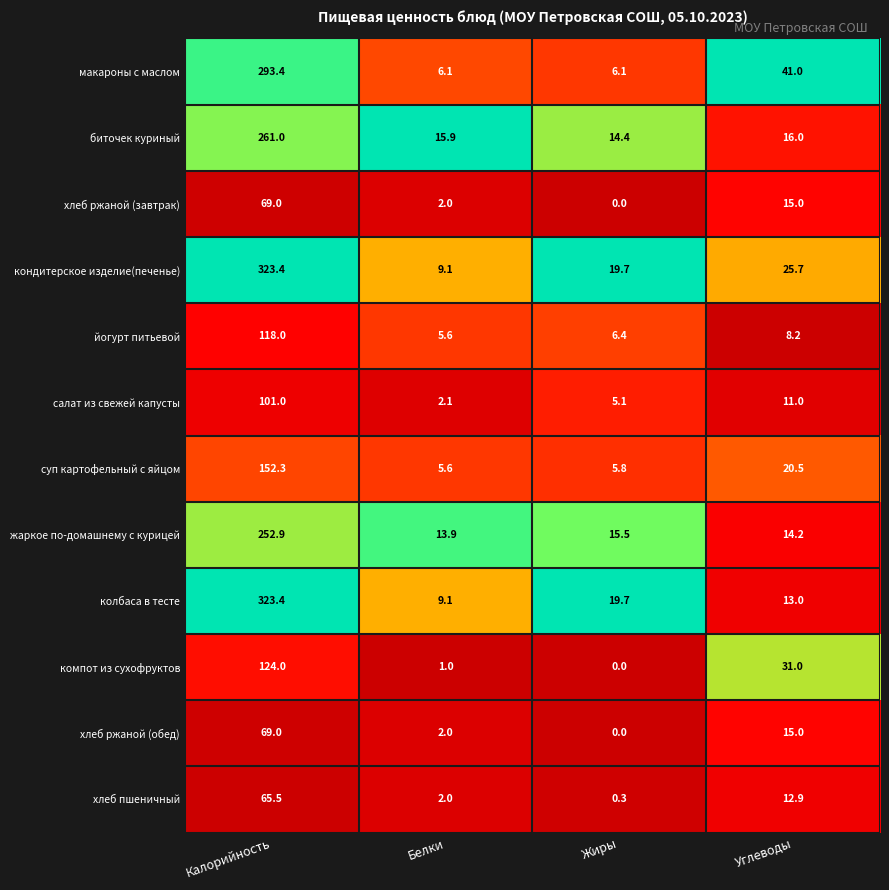

What is the spread (max minus min) of values at Белки?

14.9